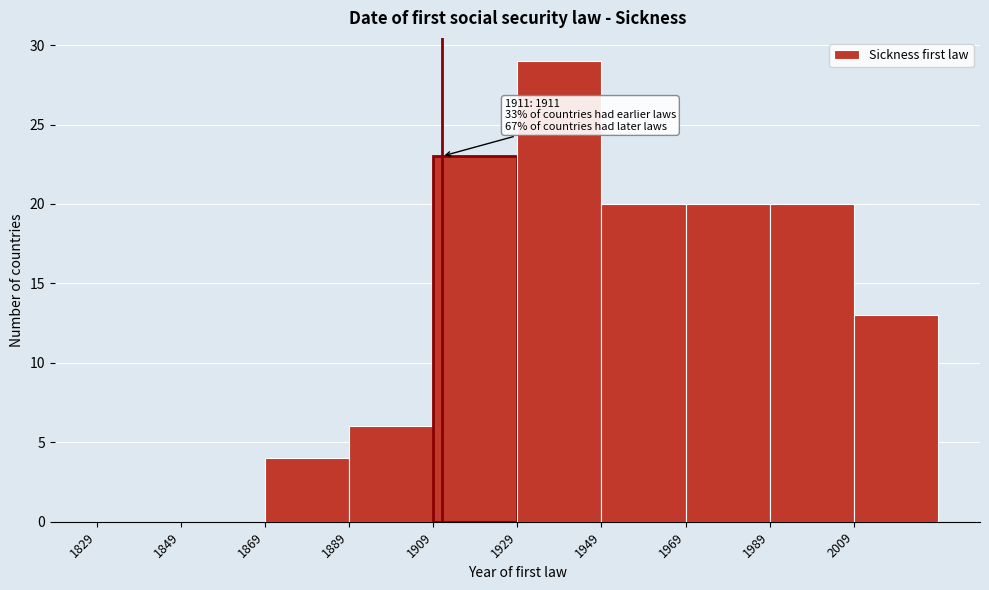

Which range on the x-axis has the tallest bar?

1929 to 1949